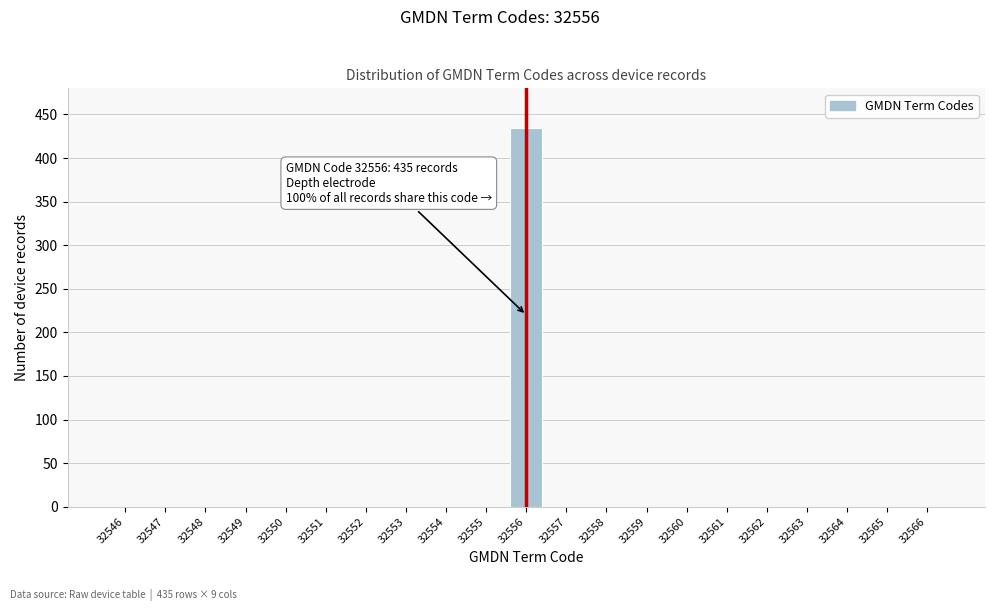

Reading left to right, what are all the values shown in this chart?

32546=0	32547=0	32548=0	32549=0	32550=0	32551=0	32552=0	32553=0	32554=0	32555=0	32556=435	32557=0	32558=0	32559=0	32560=0	32561=0	32562=0	32563=0	32564=0	32565=0	32566=0